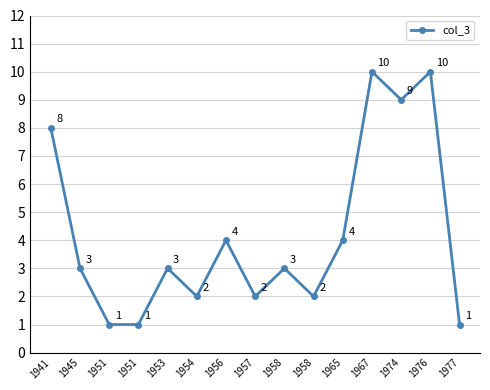

Is this an area chart (filled region under the line)?

No